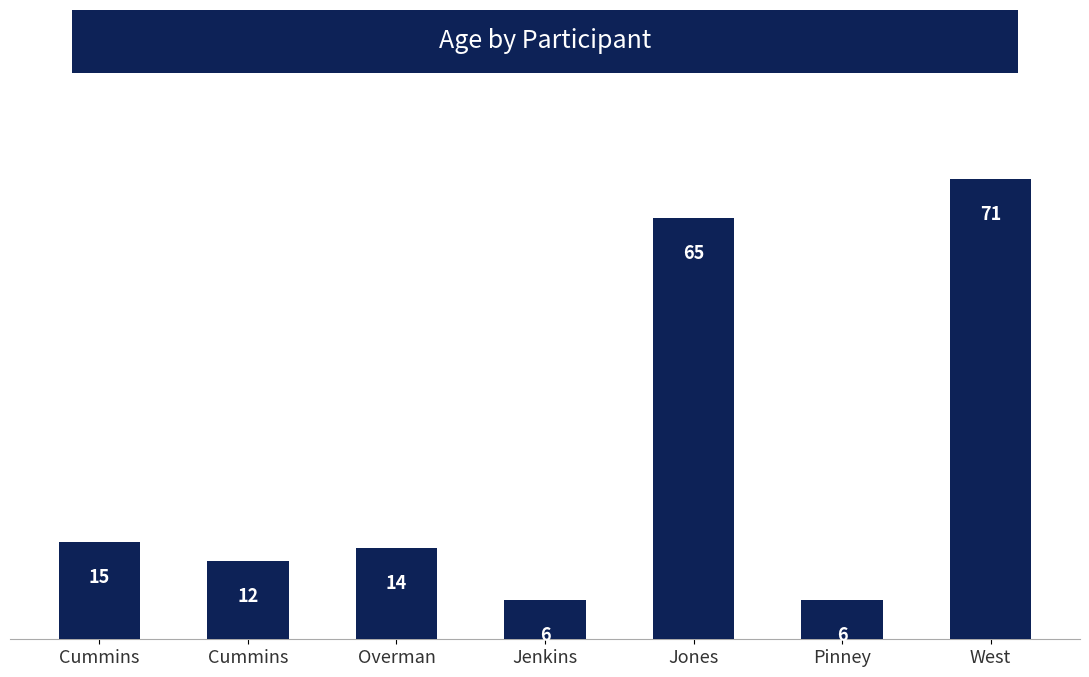

At which label does the data first exceed 14?

Cummins